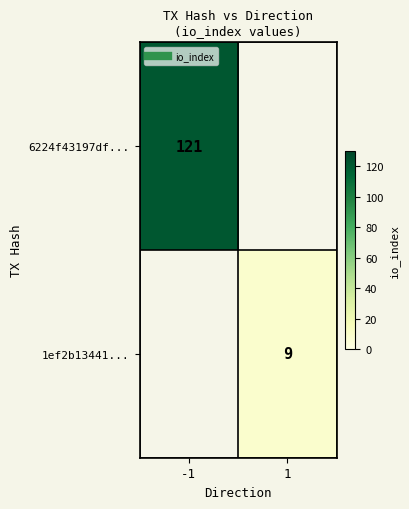

Is it true that 6224f43197df... equals 121.0 at -1?

True